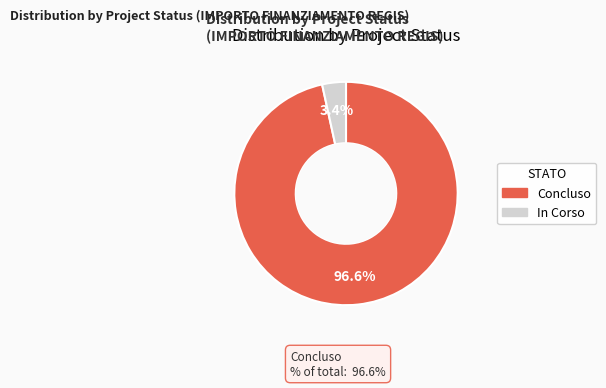

Does any single category account for the majority?

Yes